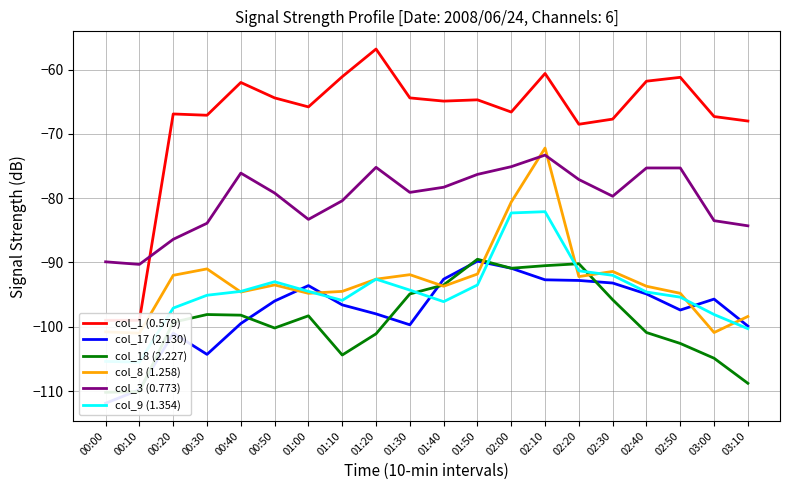

At which category is the sum across all series the highest?

02:10